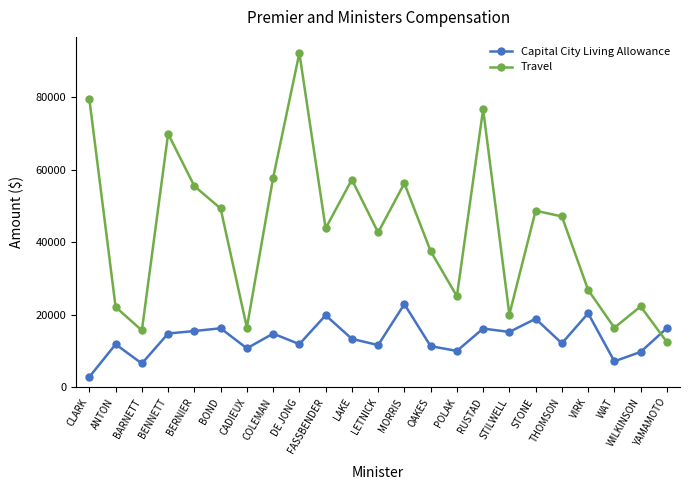

How many data points in Capital City Living Allowance are less than 13404?

11